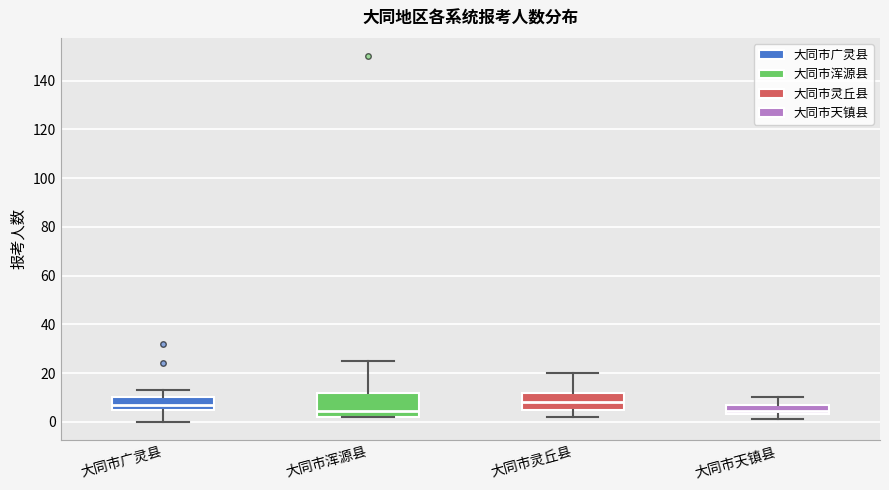

Where does the upper whisker of the box for 大同市灵丘县 end on the y-axis? The values are not printed on the chart, so give them approximately, as read against the axis.

20